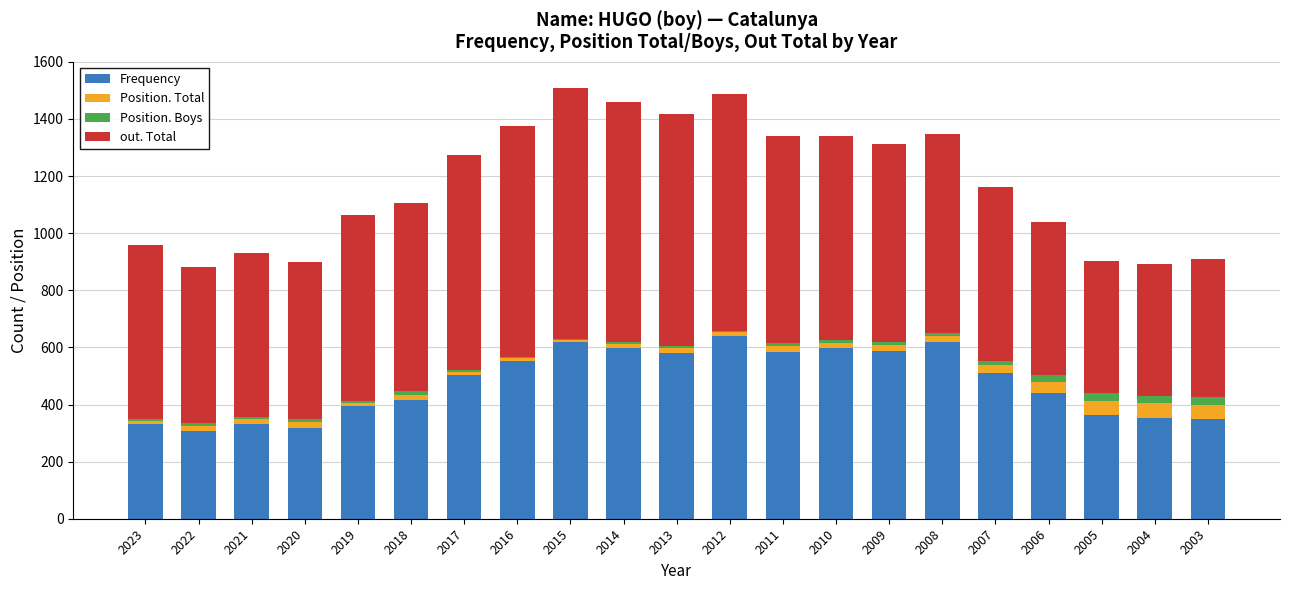

Are the bars grouped side by side (vs. stacked)?

No